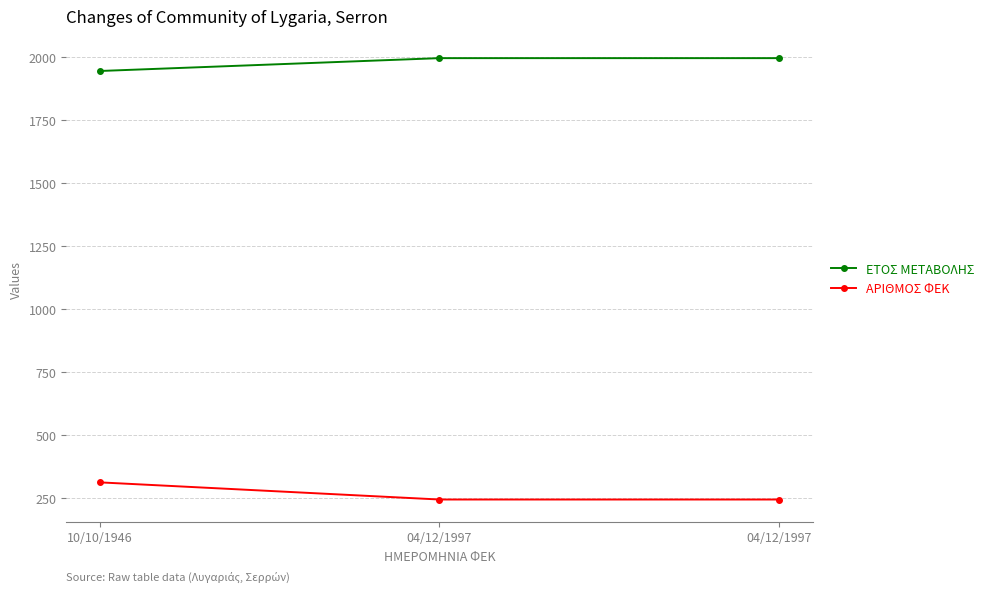

What is the difference between the second highest and minimum values in the ΕΤΟΣ ΜΕΤΑΒΟΛΗΣ series?

51